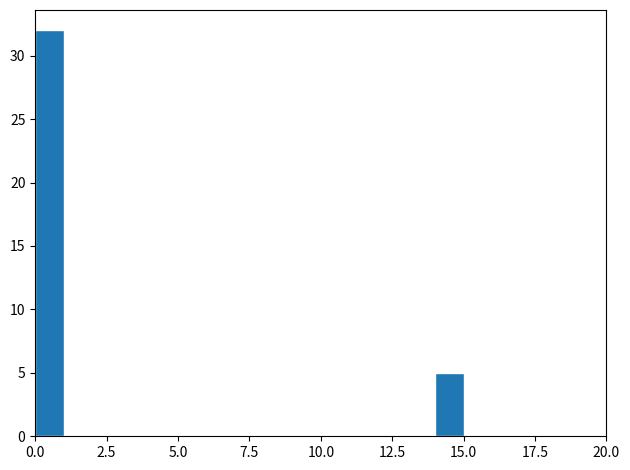

Read against the x-axis, roughly where is the centre of the tallest bar?

0.5